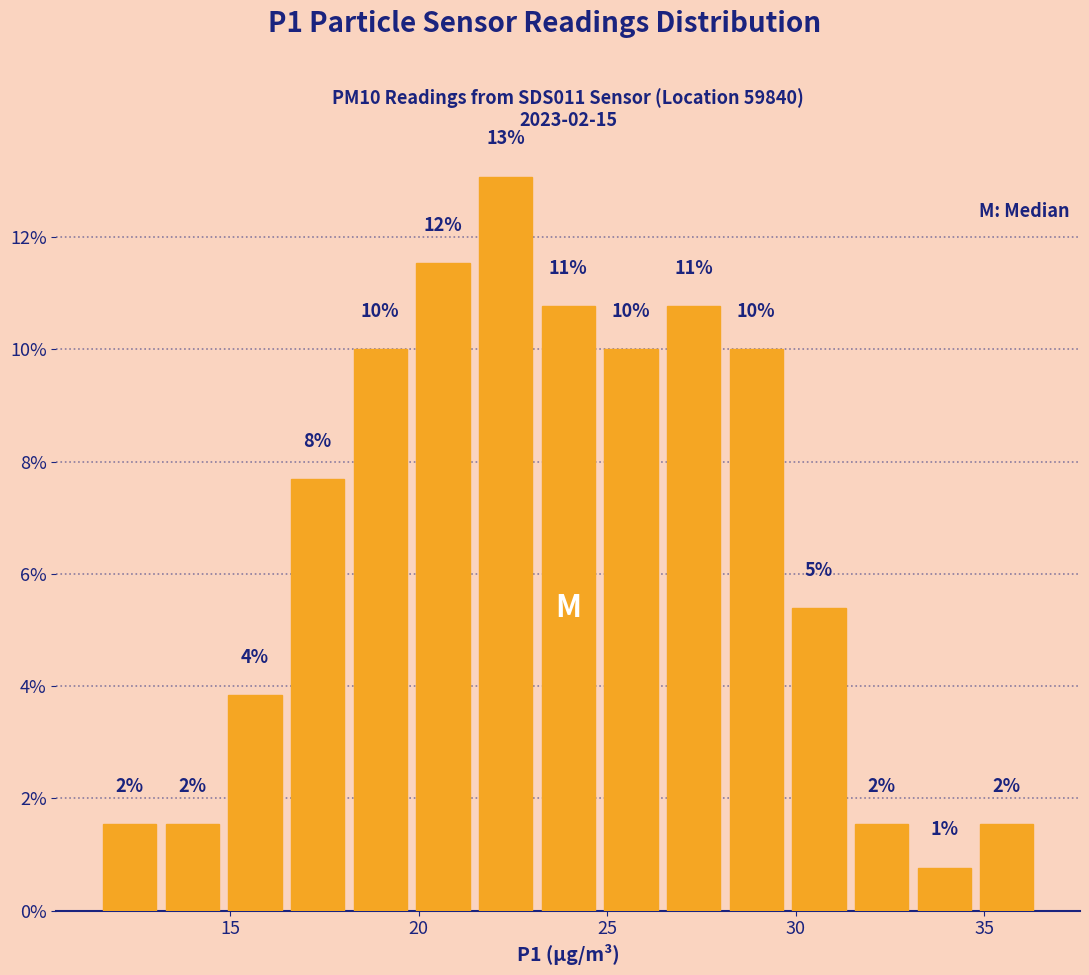

Around what value on the x-axis is the tallest bar? Give the approximate position of its centre, as read against the axis.

22.5